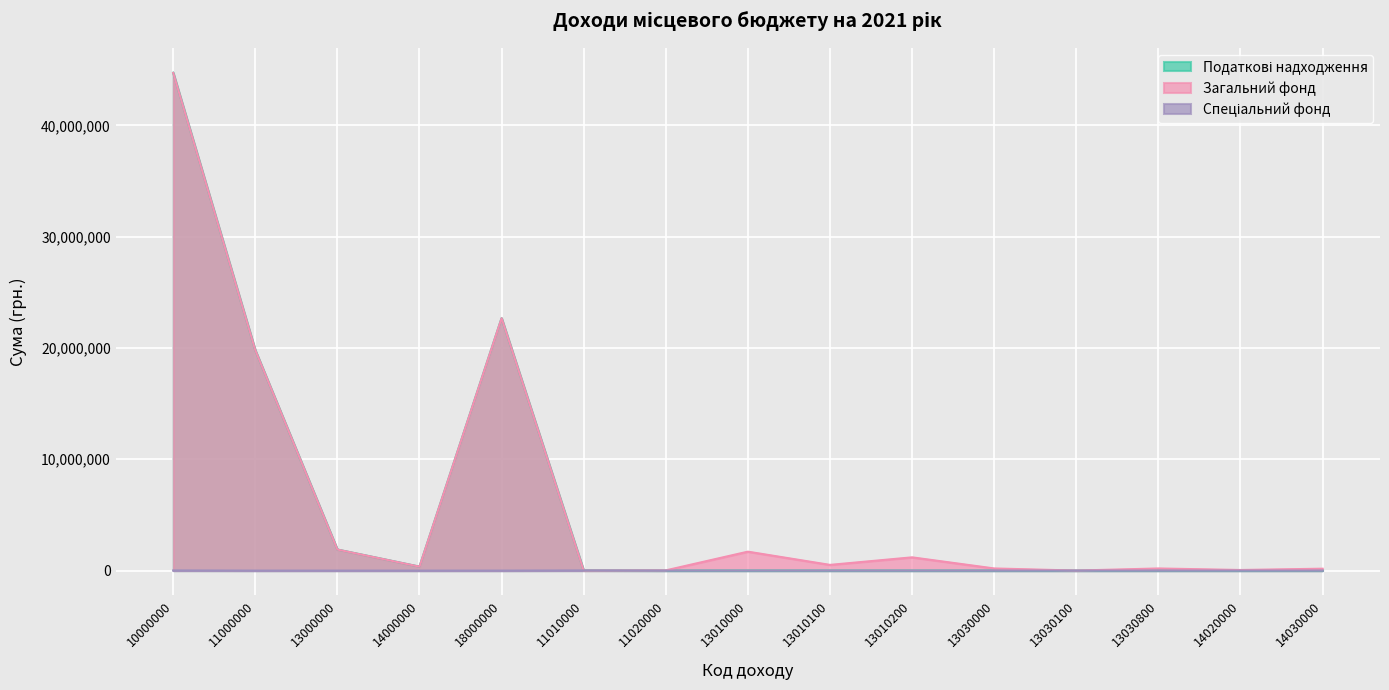

List the series in order of their peak value, lowest first.

Спеціальний фонд, Загальний фонд, Податкові надходження